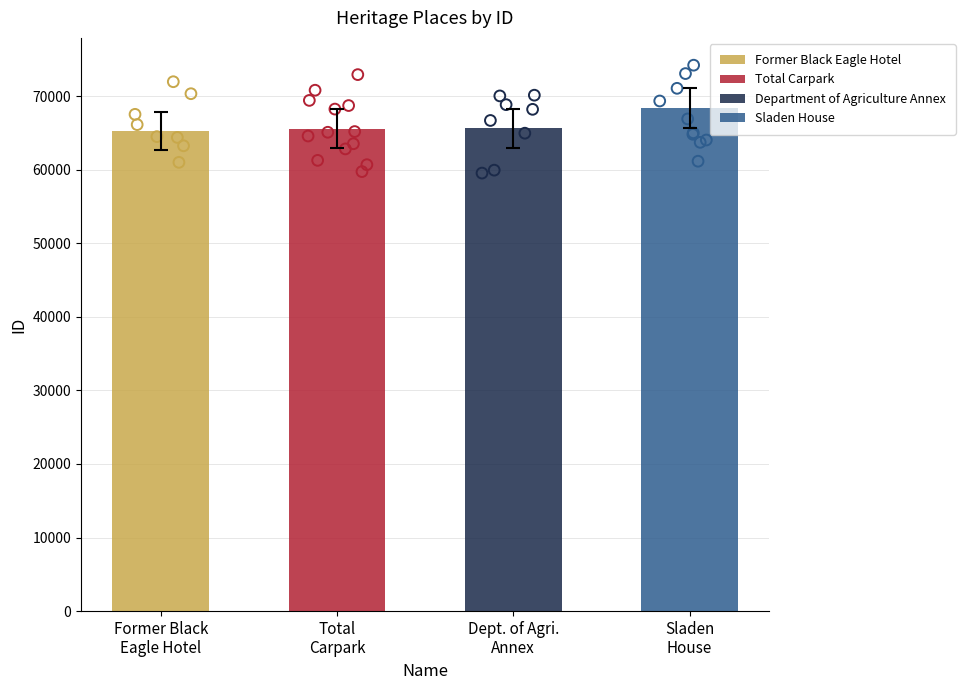

Approximately how many times larger is the value at Total Carpark compared to Dept. of Agri. Annex?

1.0